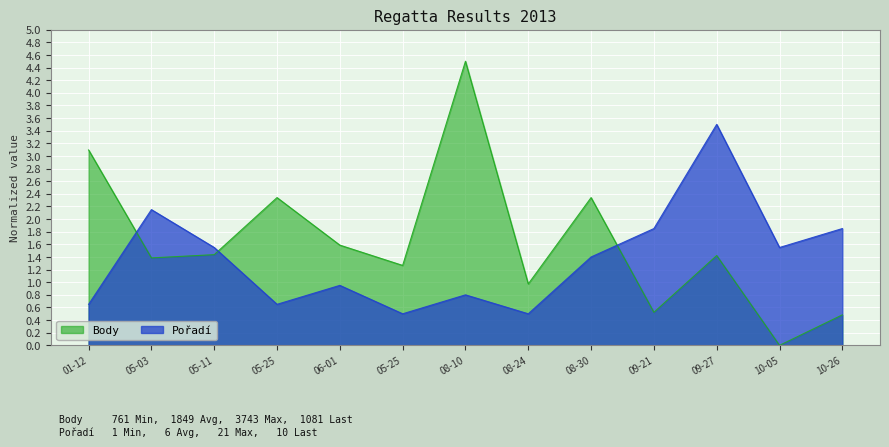

How many interior local valleys does the Pořadí series have?

4